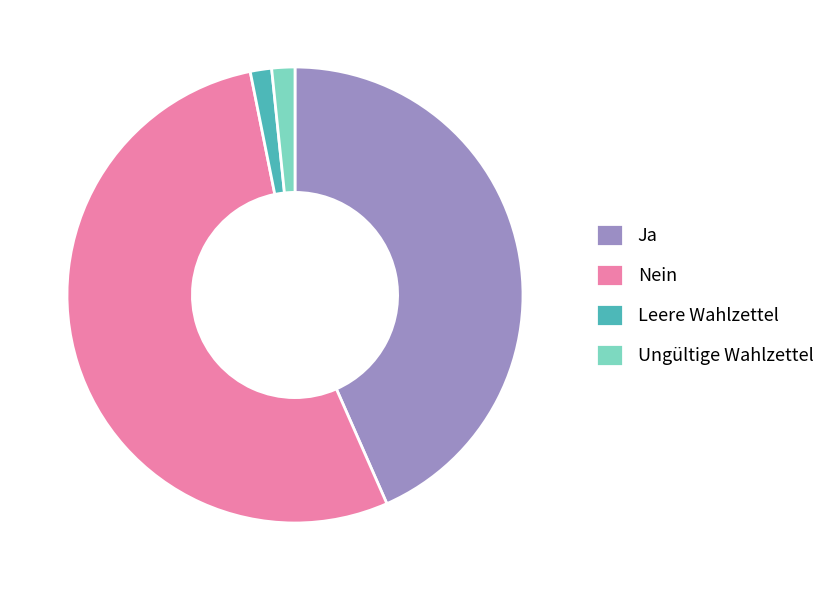

Is the sum of Leere Wahlzettel and Ungültige Wahlzettel greater than half?

No